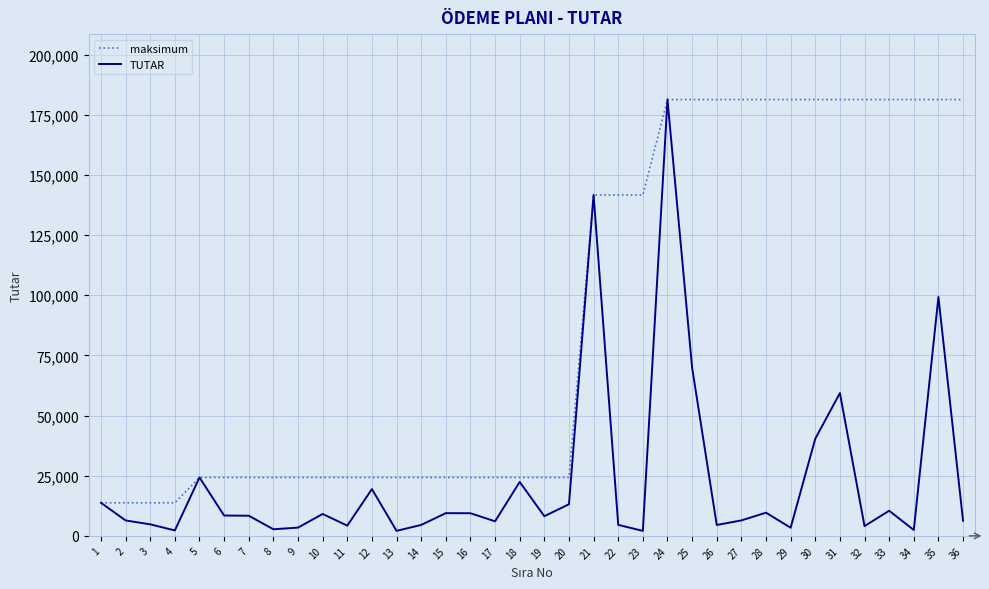

Rank the series at 23 from highest to lowest value.

maksimum, TUTAR